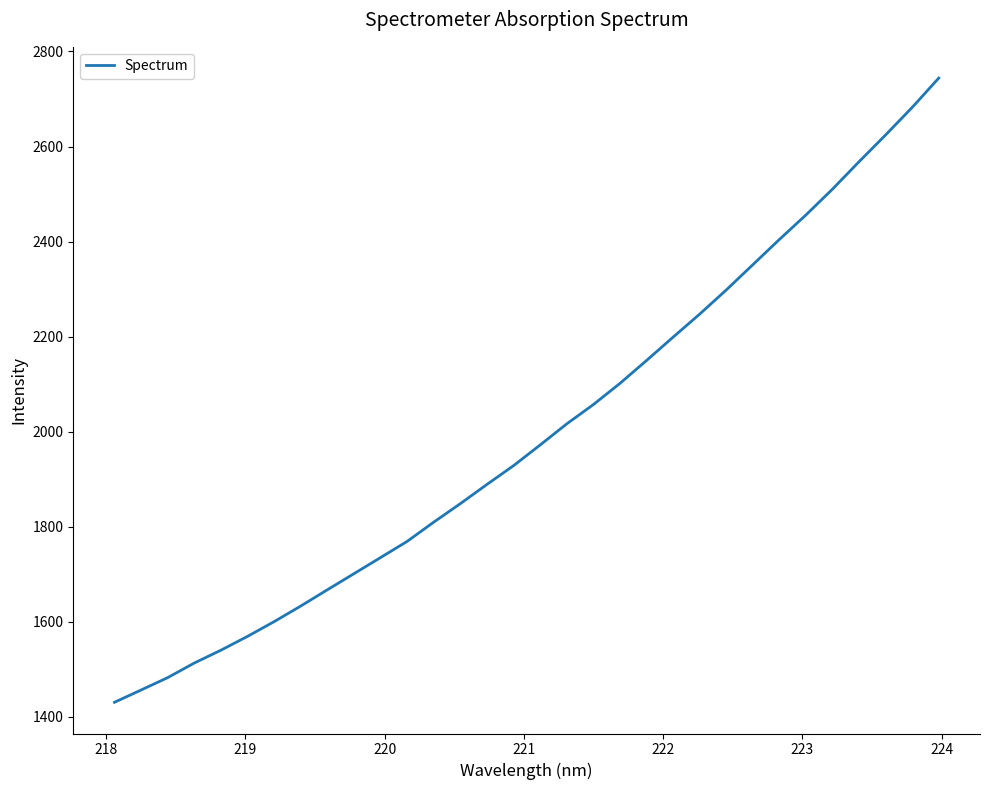

What is the difference between the maximum and minimum values?

1313.9